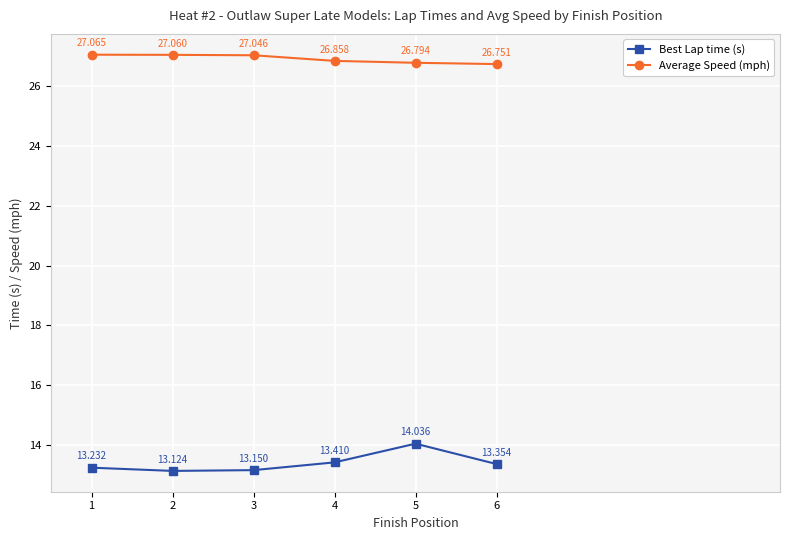

Reading left to right, transcribe all the data shown in this chart.

Best Lap time (s): 1=13.2	2=13.1	3=13.2	4=13.4	5=14.0	6=13.4
Average Speed (mph): 1=27.1	2=27.1	3=27.0	4=26.9	5=26.8	6=26.8